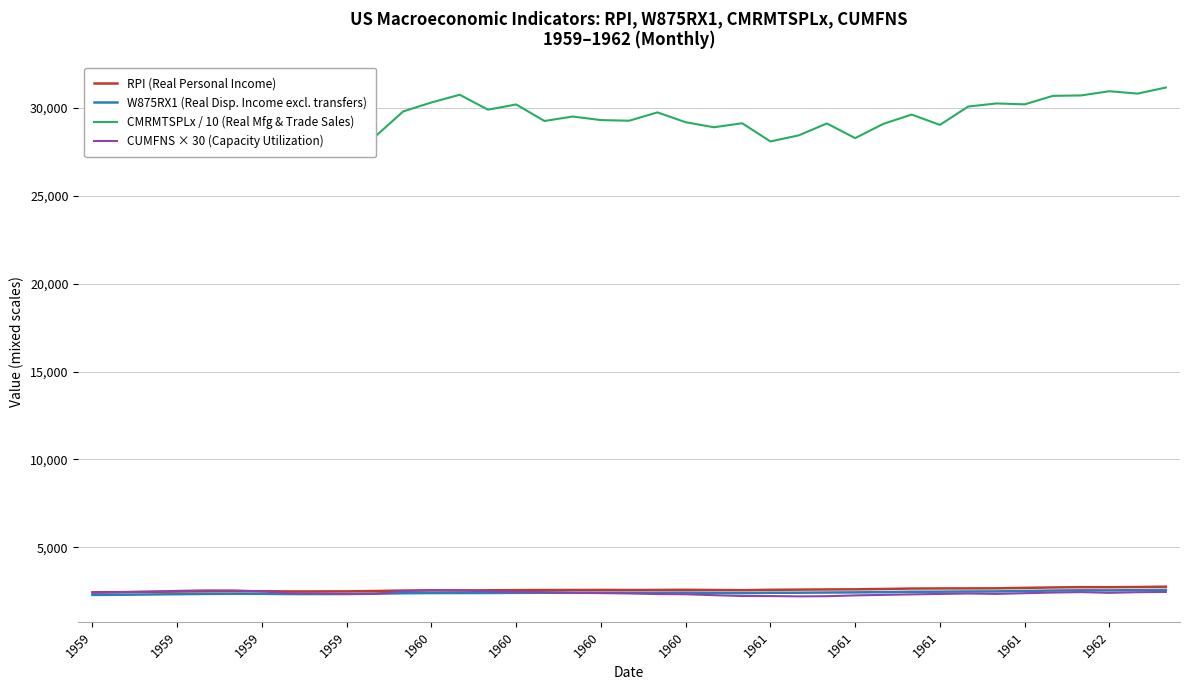

What is the minimum value for W875RX1 (Real Disp. Income excl. transfers)?

2288.8